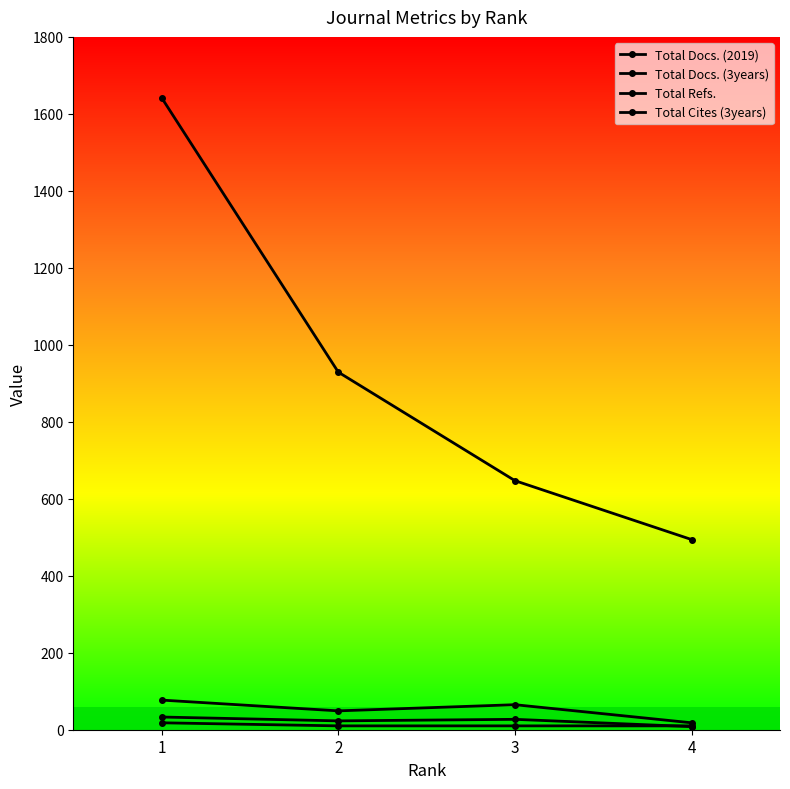

What is the difference between the highest and lowest values at 2?

919